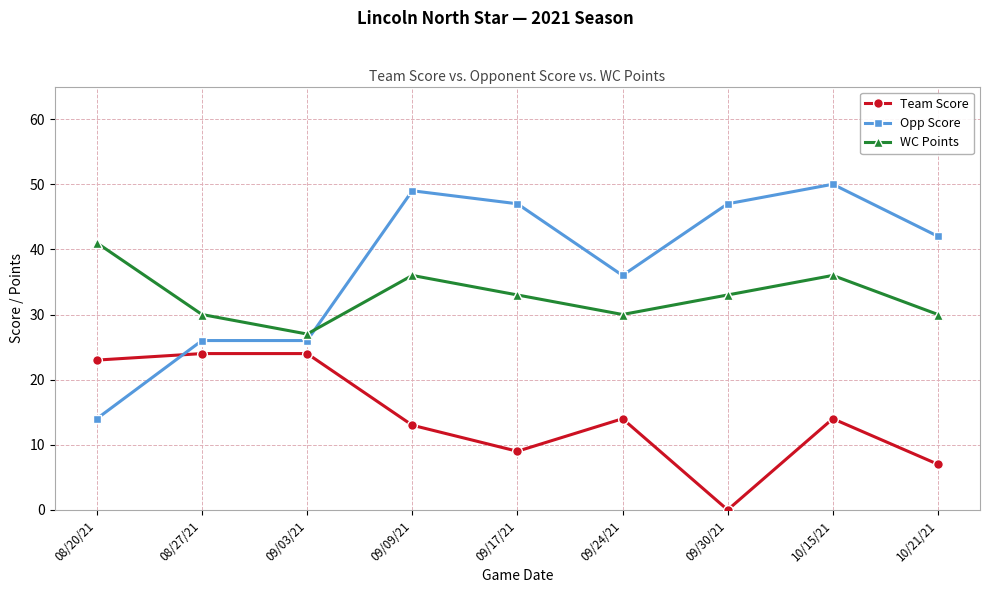

How many series are shown in this chart?

3